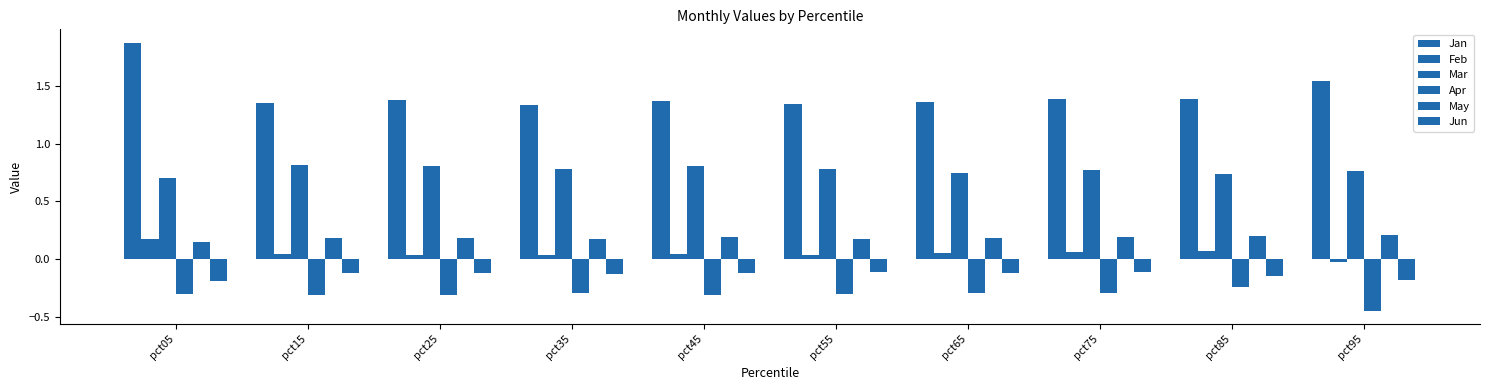

How many groups of bars are there?

10